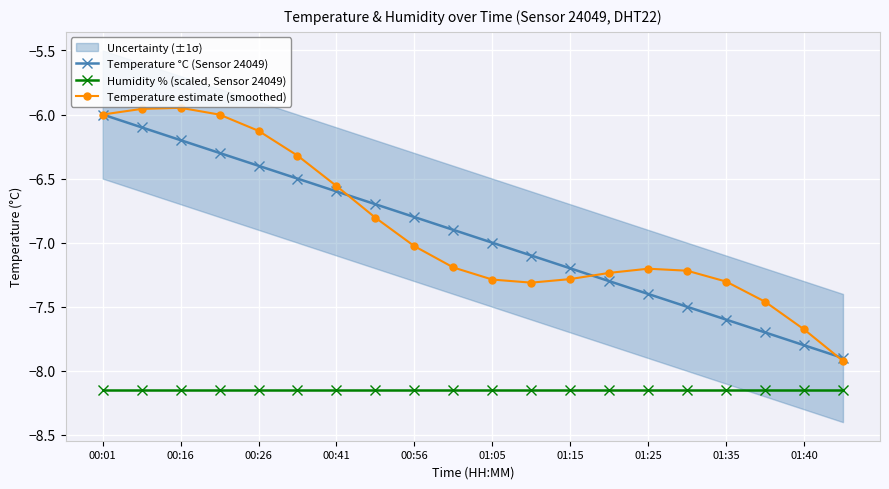

True or false: Temperature estimate (smoothed) has a value of -7.3 at 01:05.

True